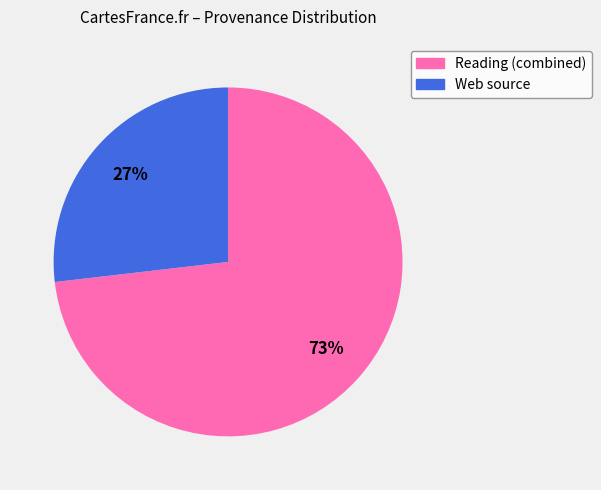

To the nearest percent, what is the average slice percentage?

50%